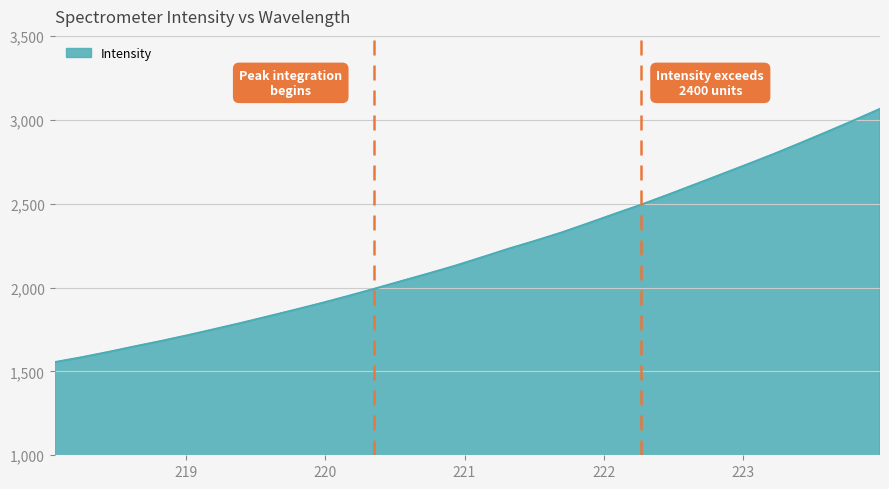

What is the difference between the maximum and minimum values?

1510.0